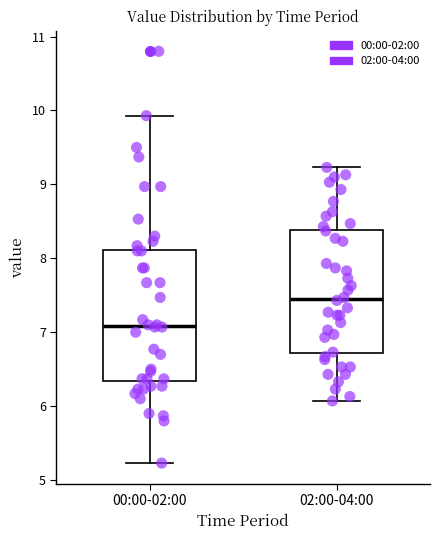

Which box's median line is the highest?

02:00-04:00